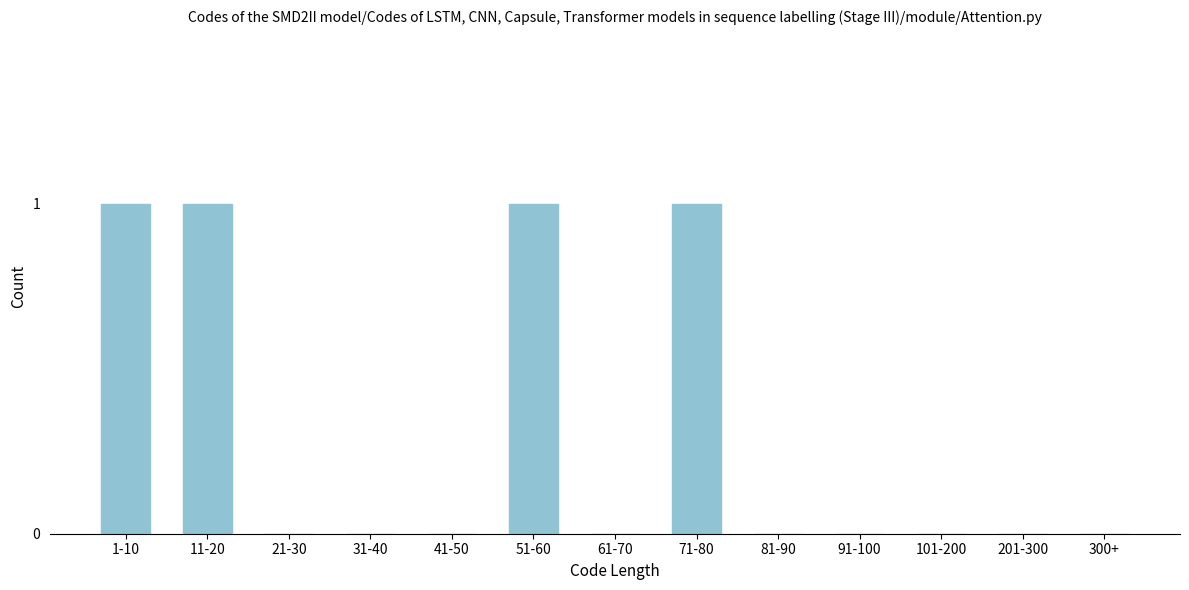

Reading left to right, what are all the values shown in this chart?

1-10=1	11-20=1	21-30=0	31-40=0	41-50=0	51-60=1	61-70=0	71-80=1	81-90=0	91-100=0	101-200=0	201-300=0	300+=0